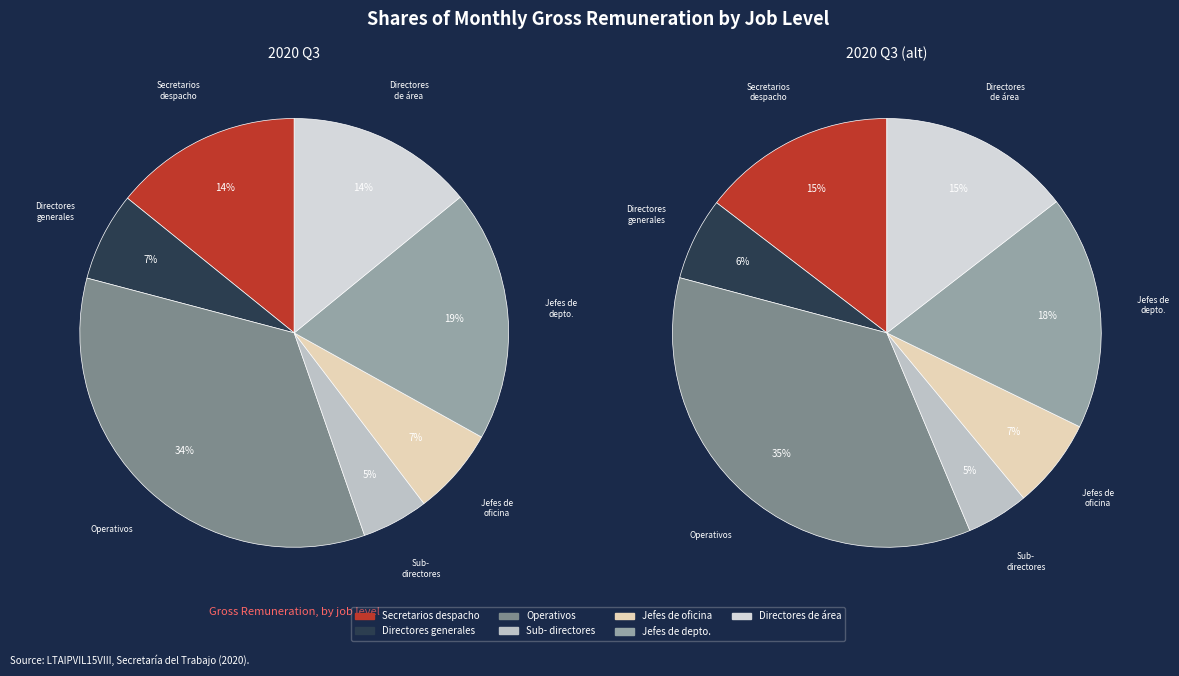

To the nearest percent, what is the combined percentage of DIRECTORES DE AREA Y HOMOLOGOS and JEFES DE DEPARTAMENTO Y HOMOLOGOS?

33%